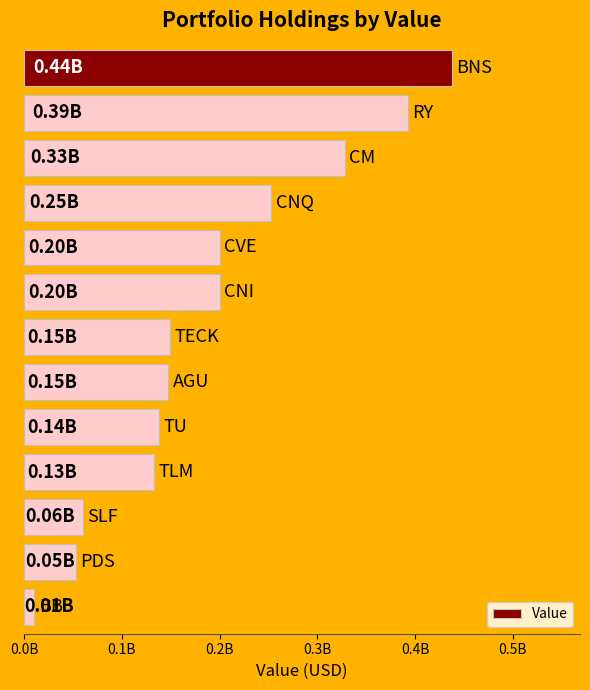

Are the bars horizontal?

Yes